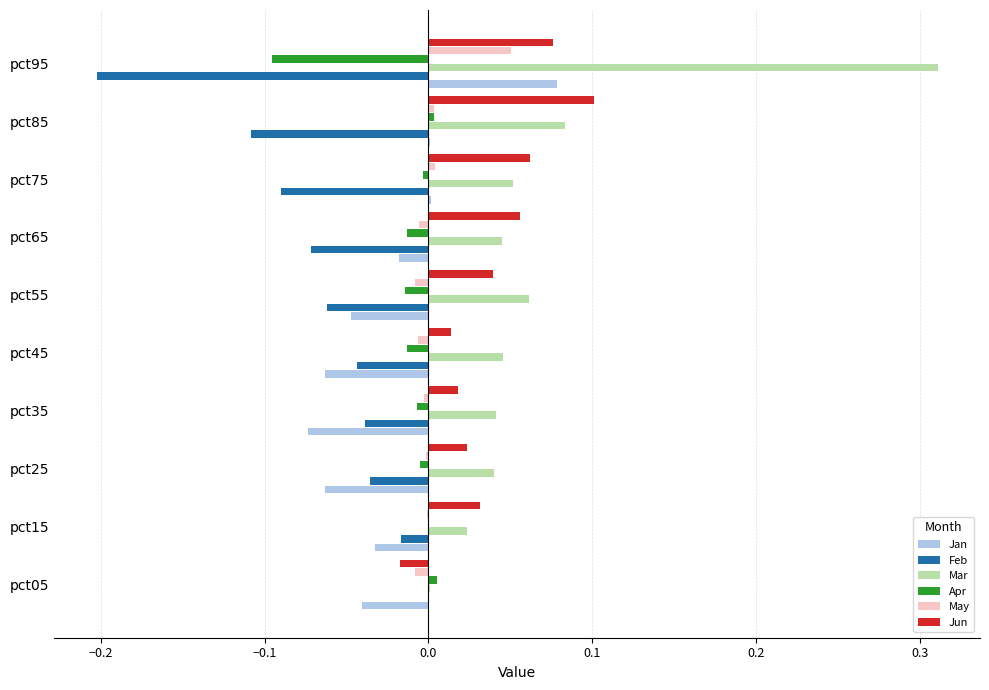

Count the number of categories in the chart.

10